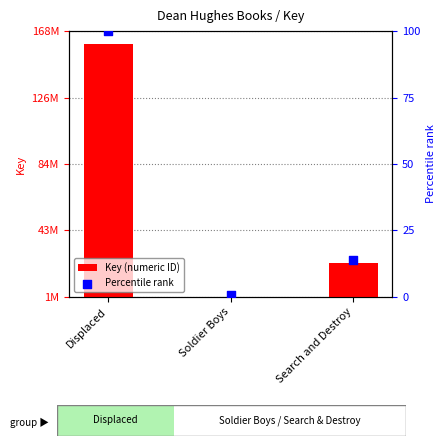

Which series has the largest total across all categories?

Key (numeric ID)